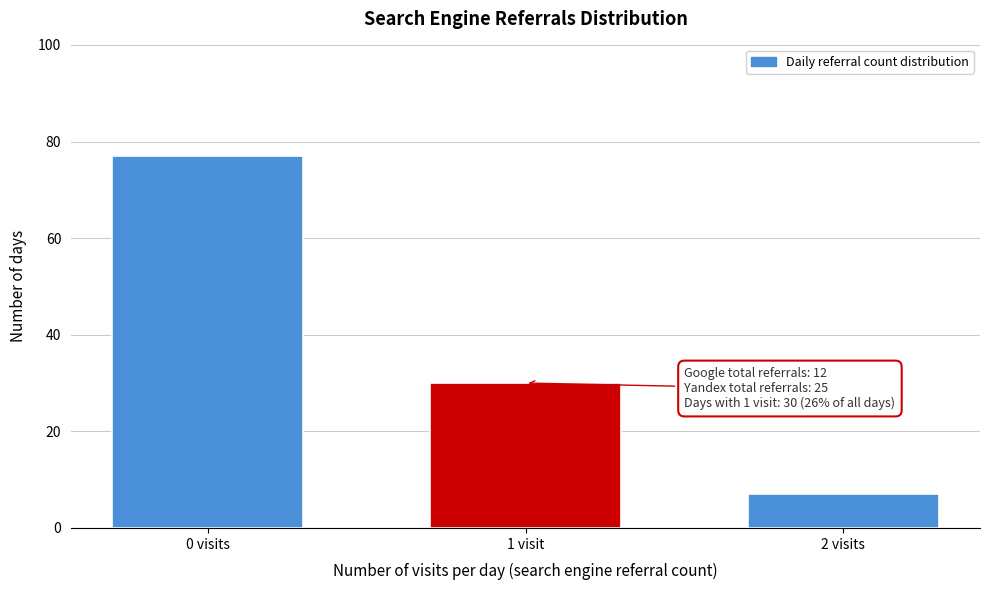

Reading left to right, transcribe all the data shown in this chart.

77	30	7